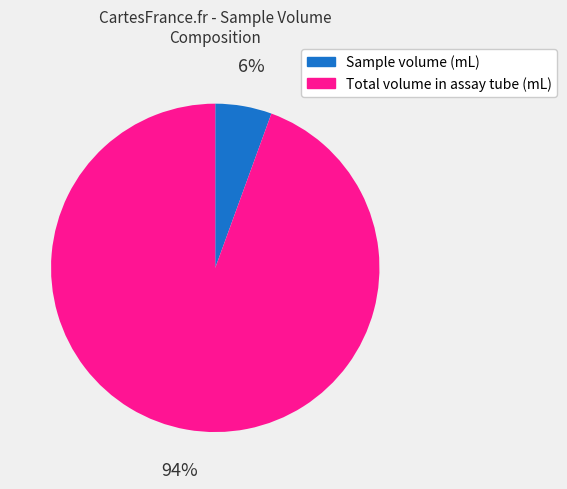

Which slice is the smallest?

Sample volume (mL)